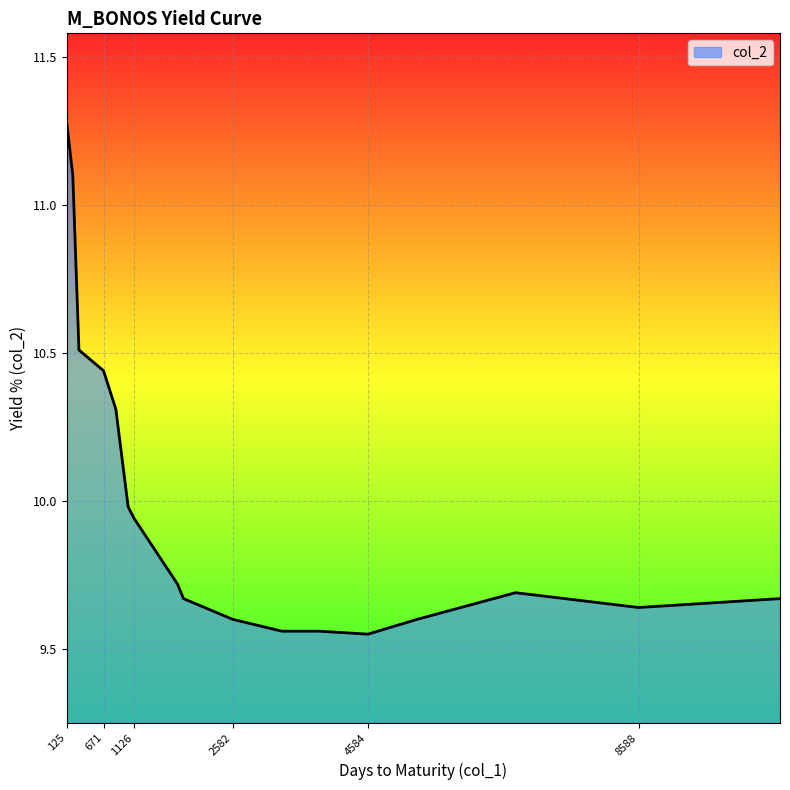

What is the difference between the maximum and minimum values?

1.7